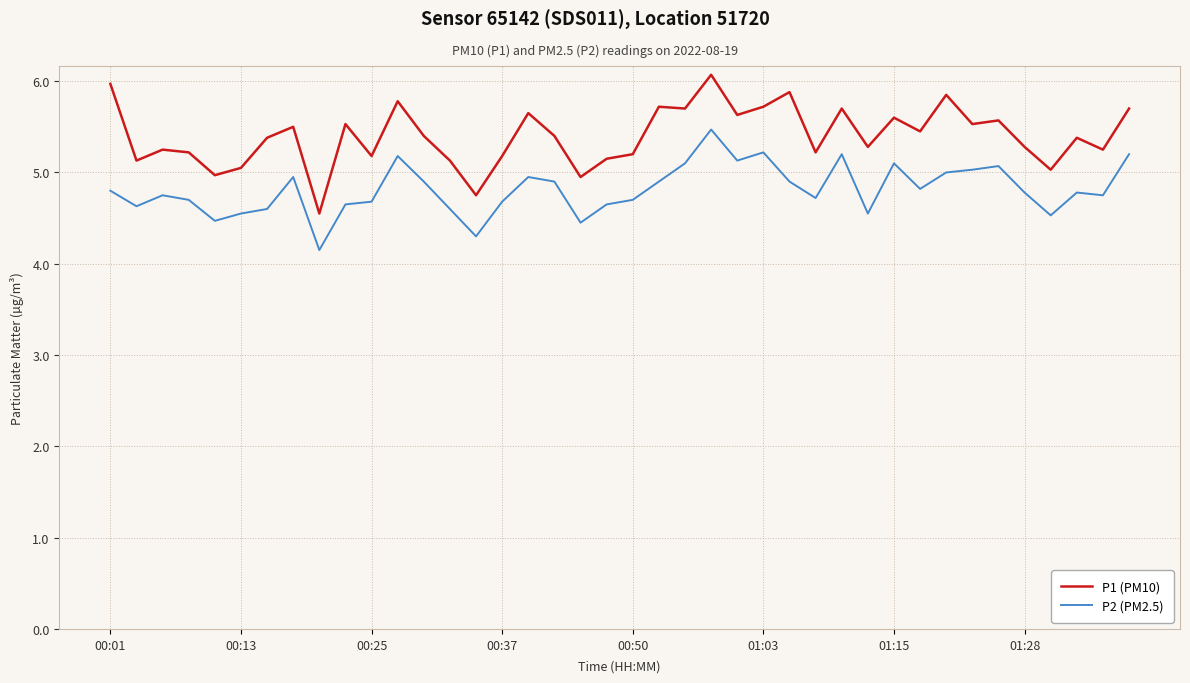

True or false: P1 (PM10) and P2 (PM2.5) intersect in this chart.

False